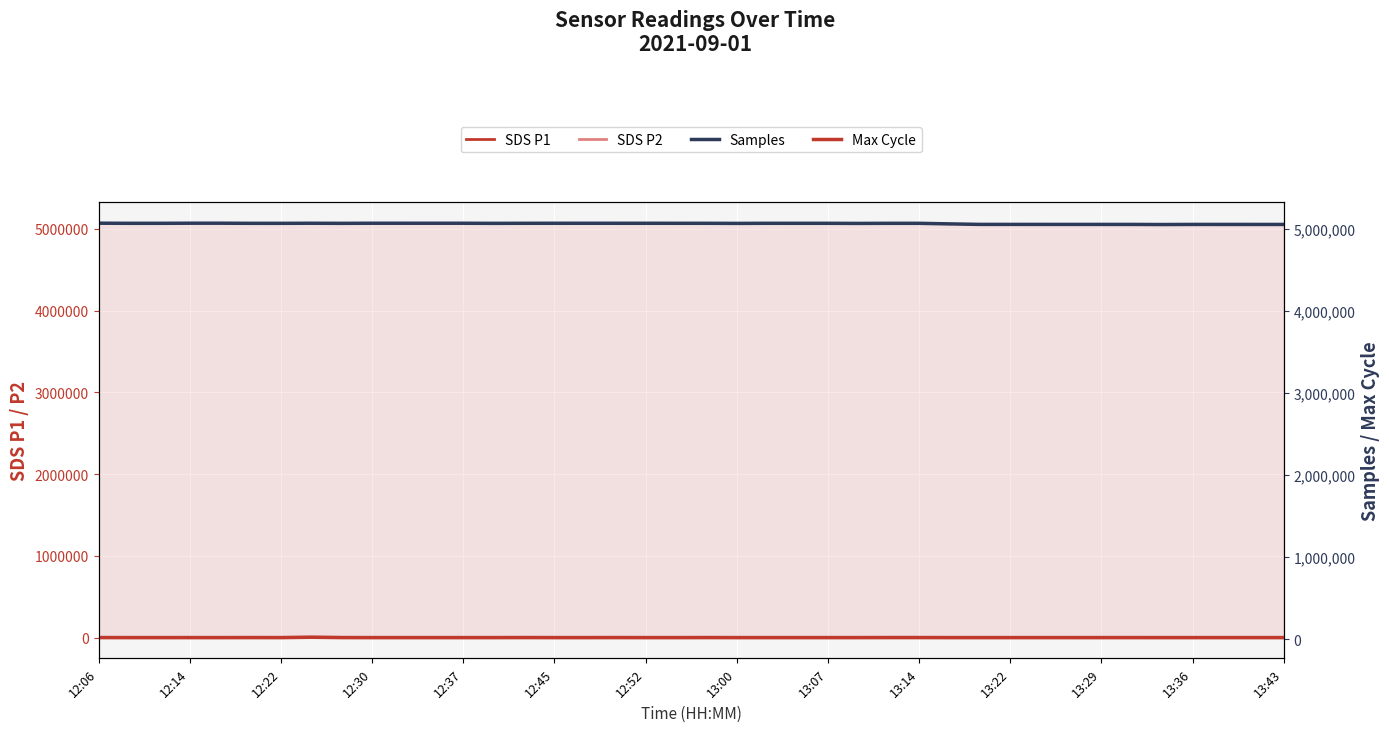

What are all the series names shown in the legend?

SDS P1, SDS P2, Samples, Max Cycle